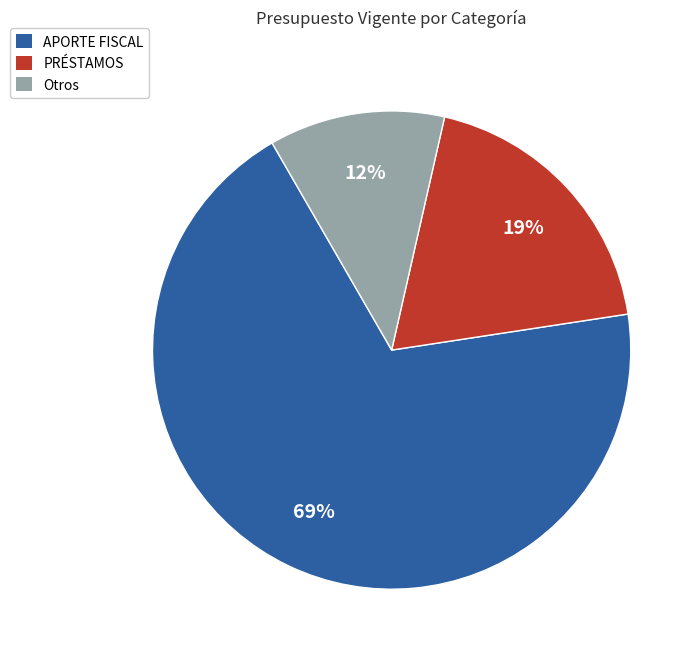

Do Otros and APORTE FISCAL together represent more than half of the pie?

Yes